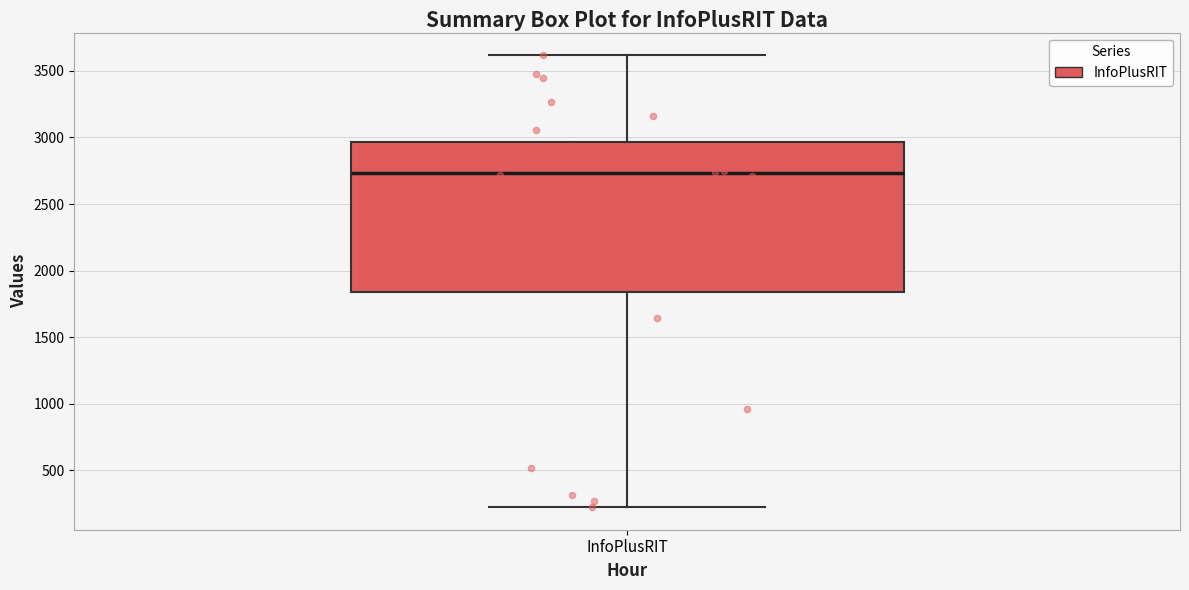

Read this box plot against the y-axis: the position of the median line, the range covered by the box, and the ends of both whiskers. The values are not printed on the chart, so give them approximately, as read against the axis.

median 2750, box 1850 to 2950, whiskers 200 to 3600